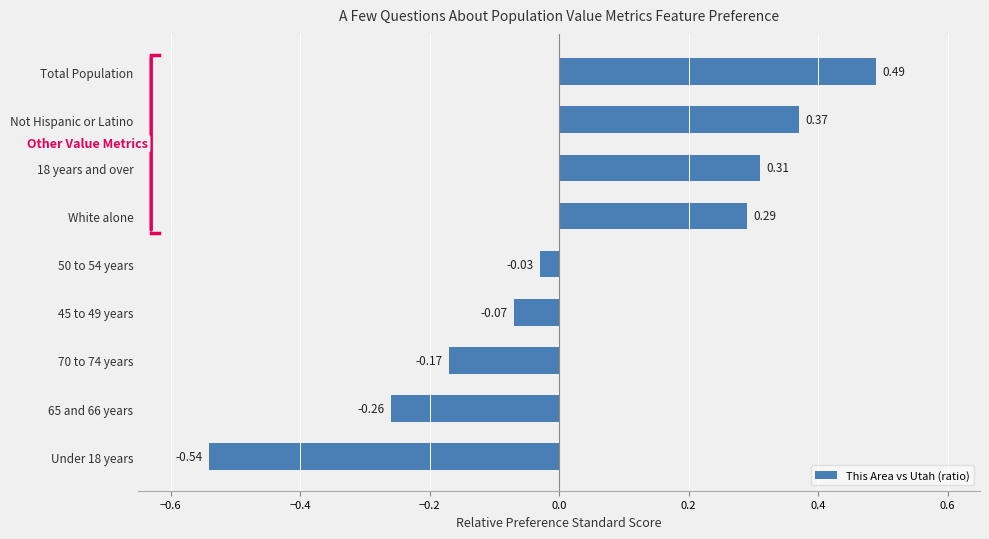

Rank the categories by value from lowest to highest.

Under 18 years, 65 and 66 years, 70 to 74 years, 45 to 49 years, 50 to 54 years, White alone, 18 years and over, Not Hispanic or Latino, Total Population